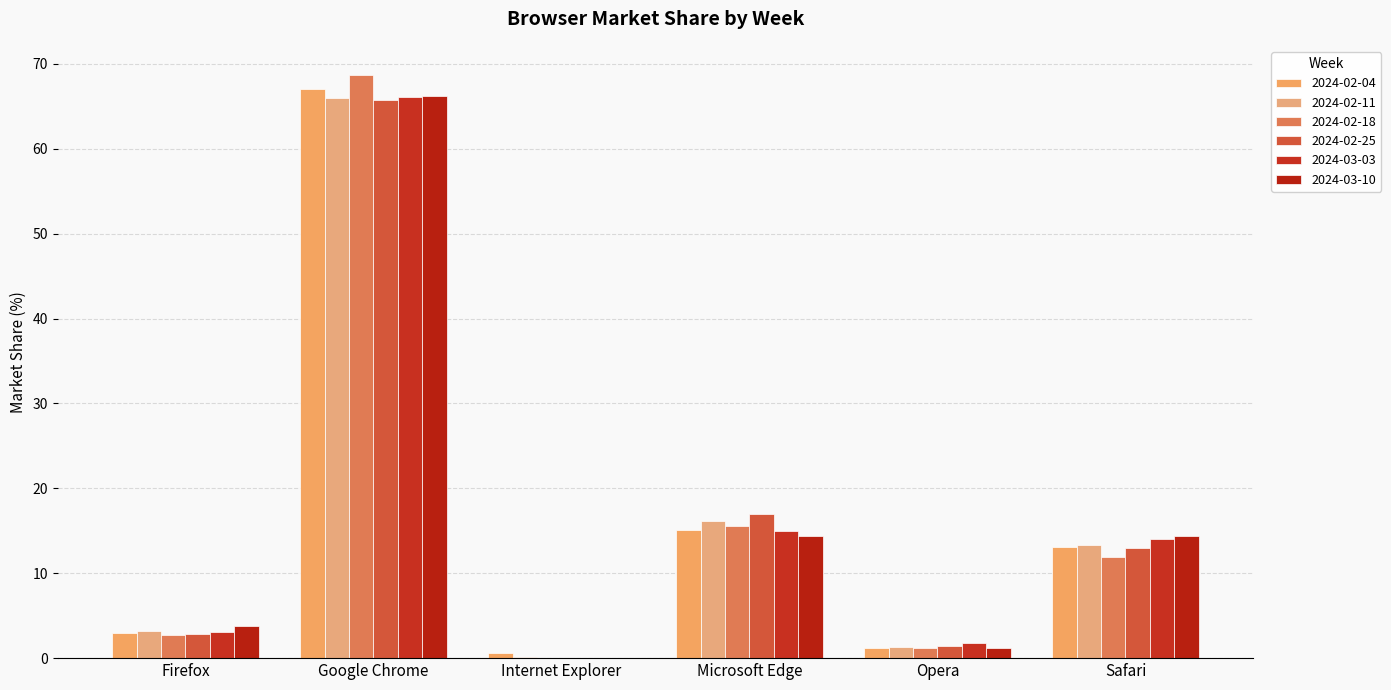

How many categories are shown in the chart?

6